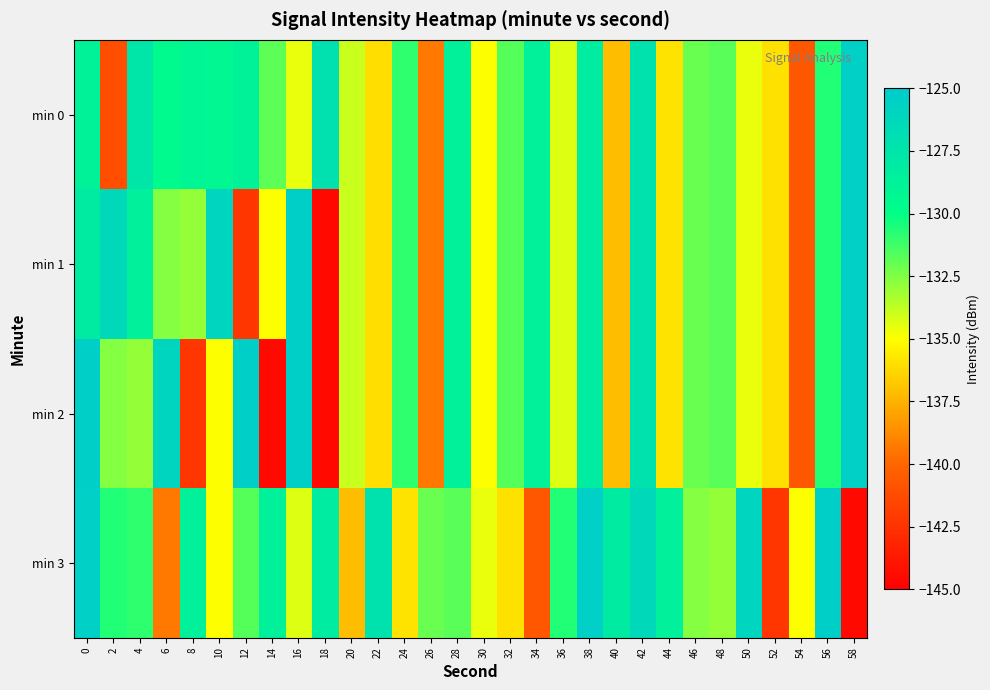

Between 46 and 48, which is larger?

48